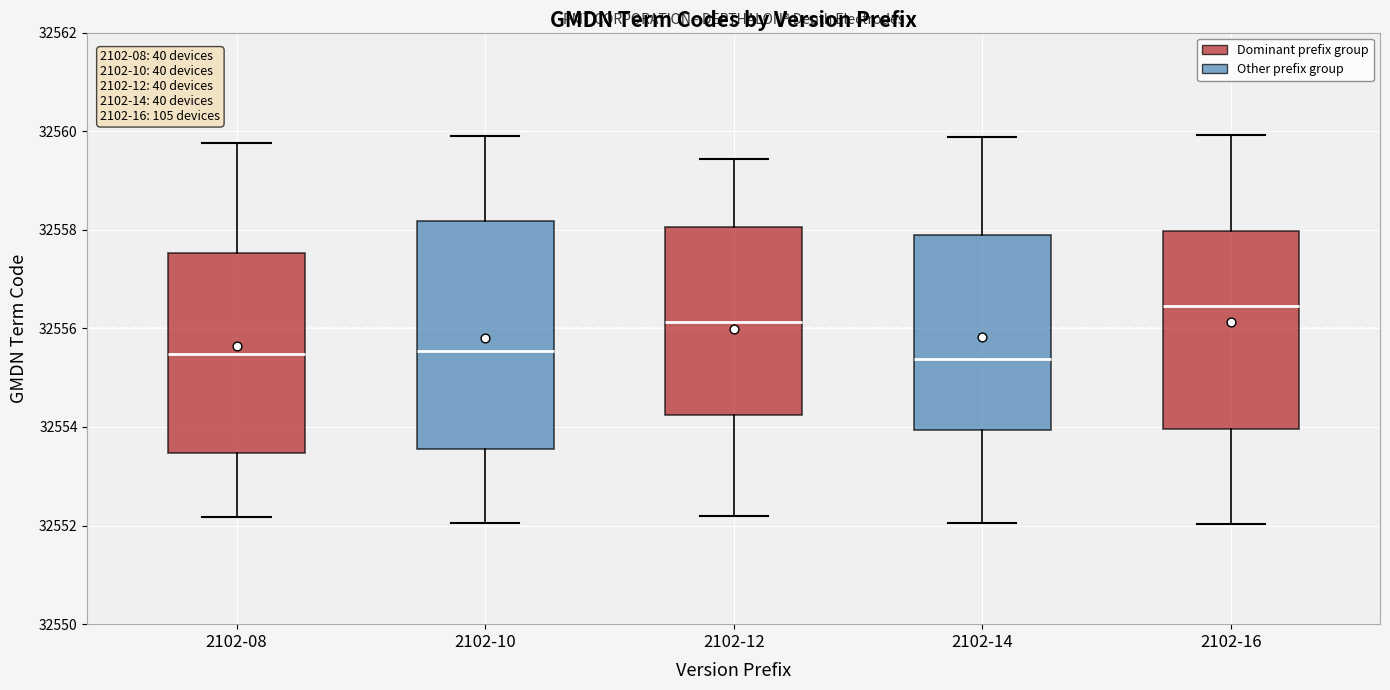

Comparing the boxes themselves (not the whiskers), which one is the tallest?

2102-10